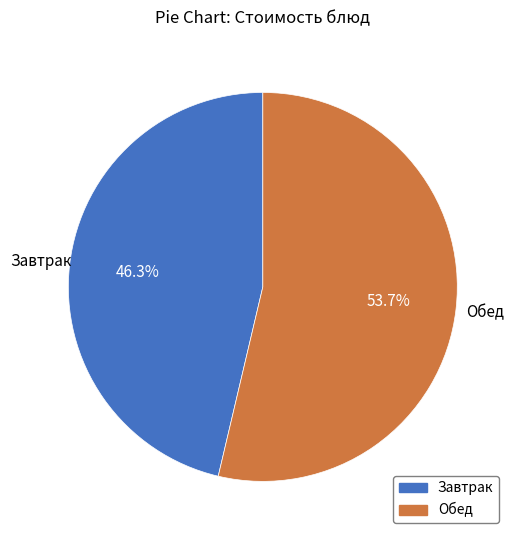

Does any single category account for the majority?

Yes